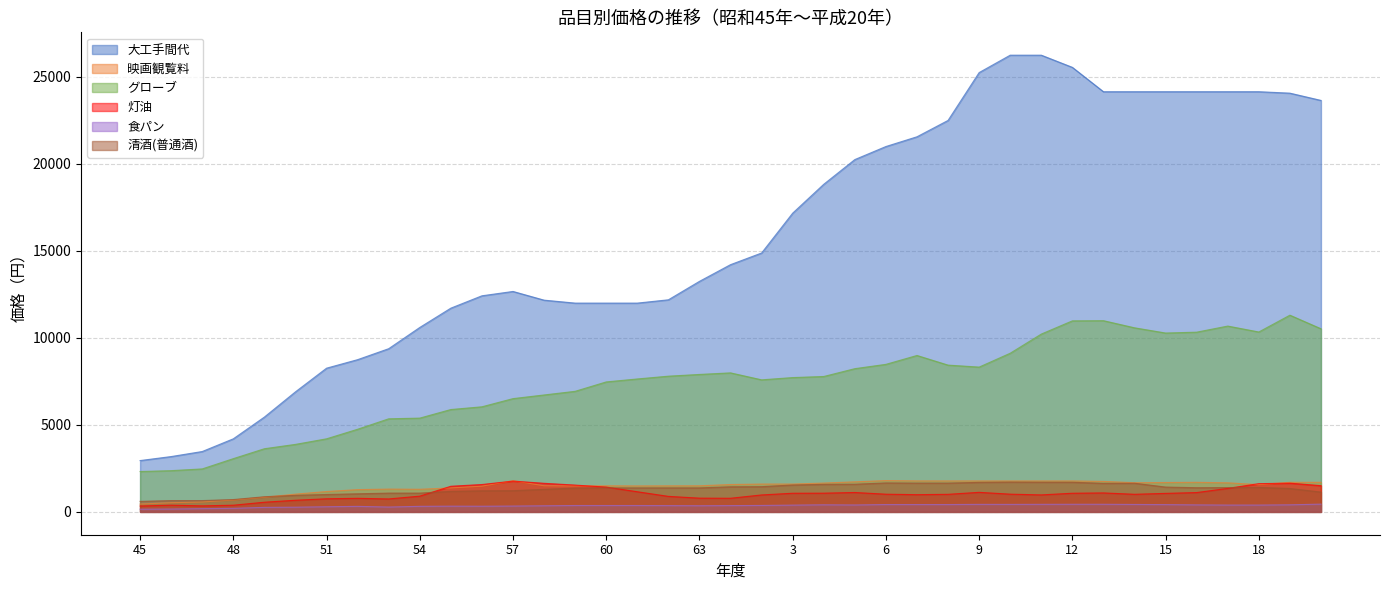

Rank the series by their maximum value, from lowest to highest.

食パン, 清酒(普通酒), 灯油, 映画観覧料, グローブ, 大工手間代